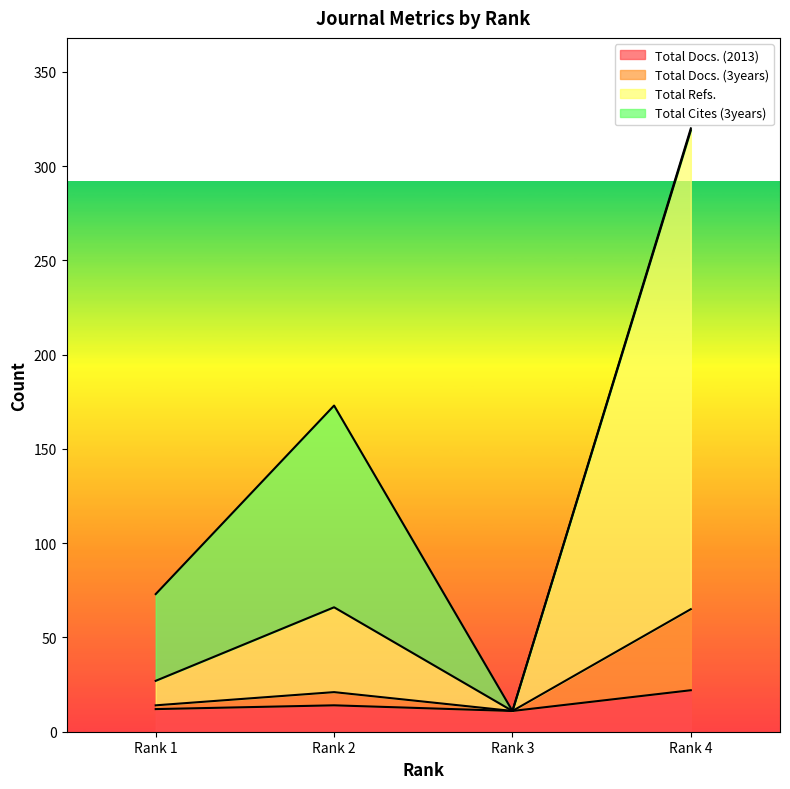

What is the maximum value for Total Docs. (2013)?

22